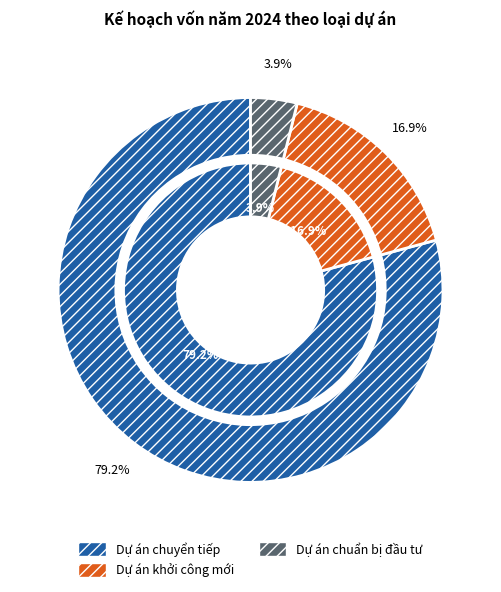

True or false: Dự án chuyển tiếp accounts for 79% of the total.

True